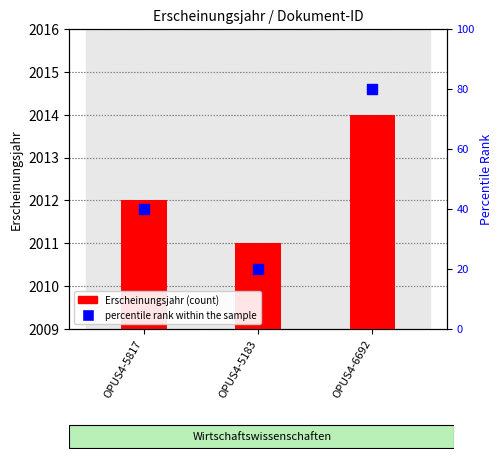

Which series reaches the minimum Y coordinate?

percentile rank within the sample